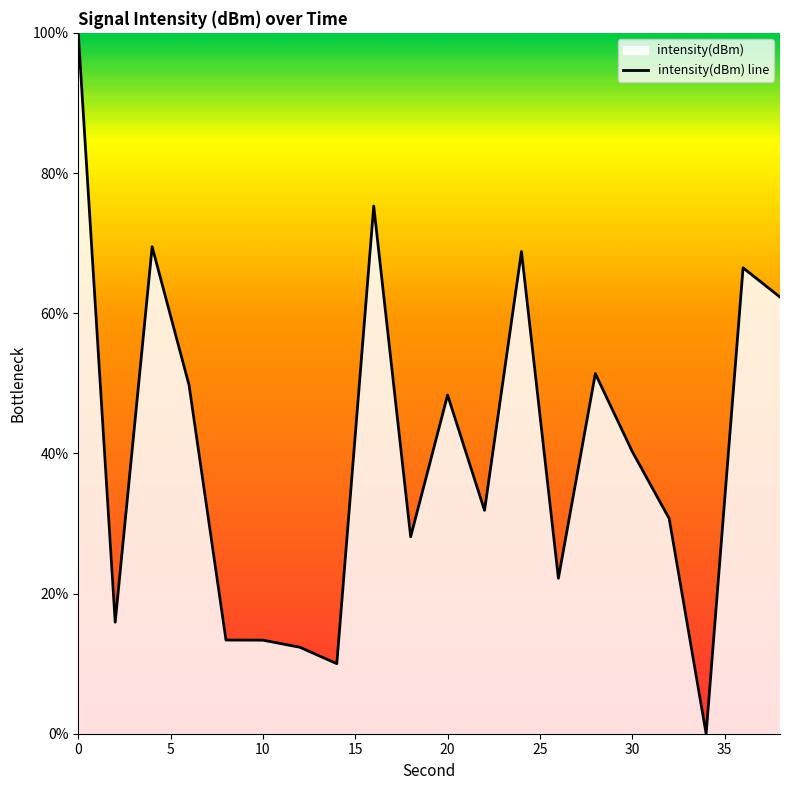

How many points are higher than both their immediate neighbors (excluding endpoints)?

6